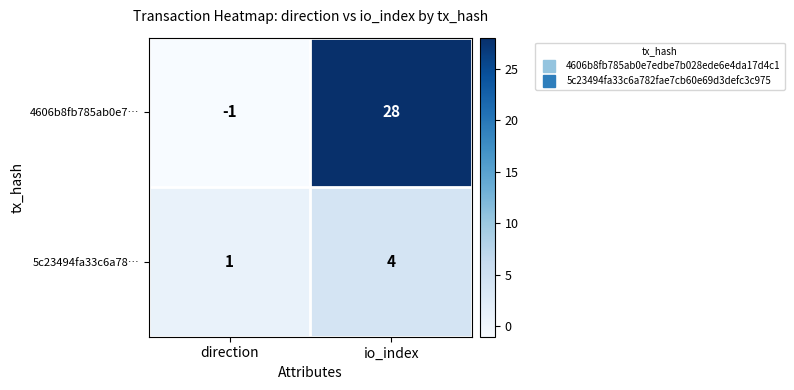

List the series in order of their peak value, lowest first.

5c23494fa33c6a78…, 4606b8fb785ab0e7…